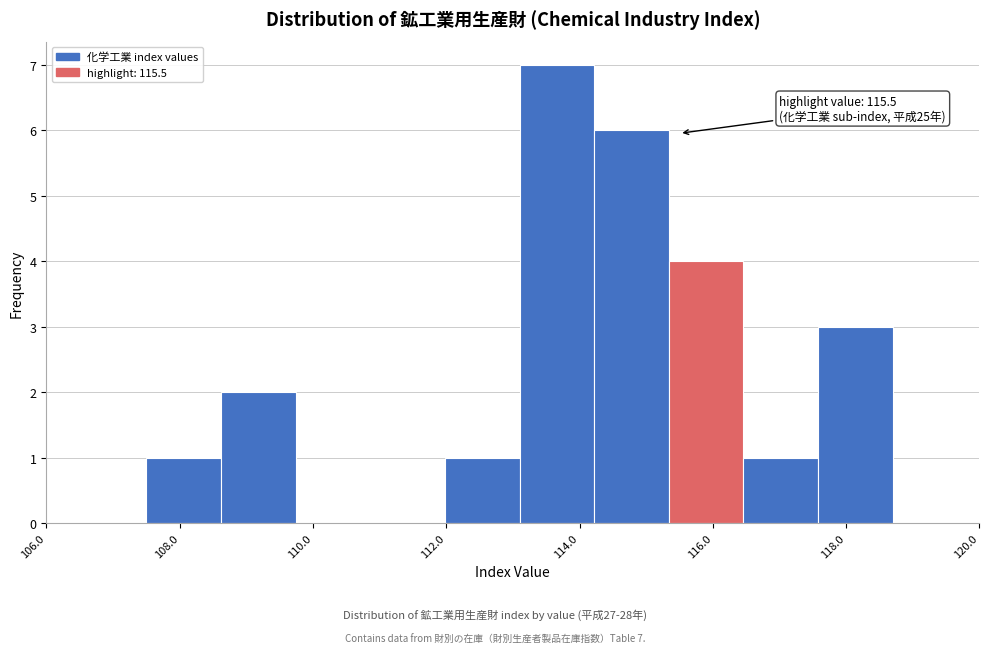

Over which range of the x-axis is the bar tallest?

113.10 to 114.22